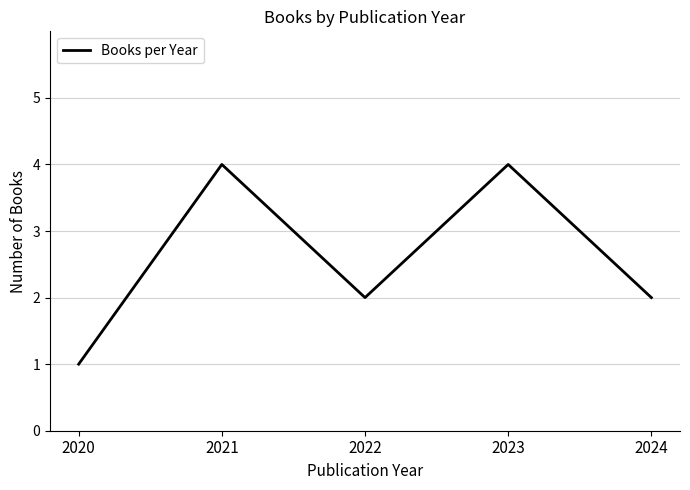

Reading left to right, what are all the values shown in this chart?

1	4	2	4	2